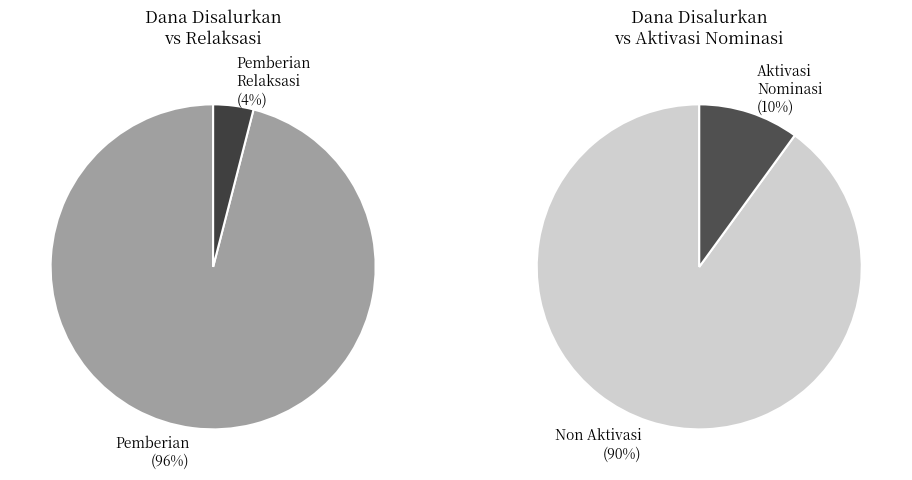

True or false: SD N 2 KEDUNGSUREN accounts for 7% of the total.

False